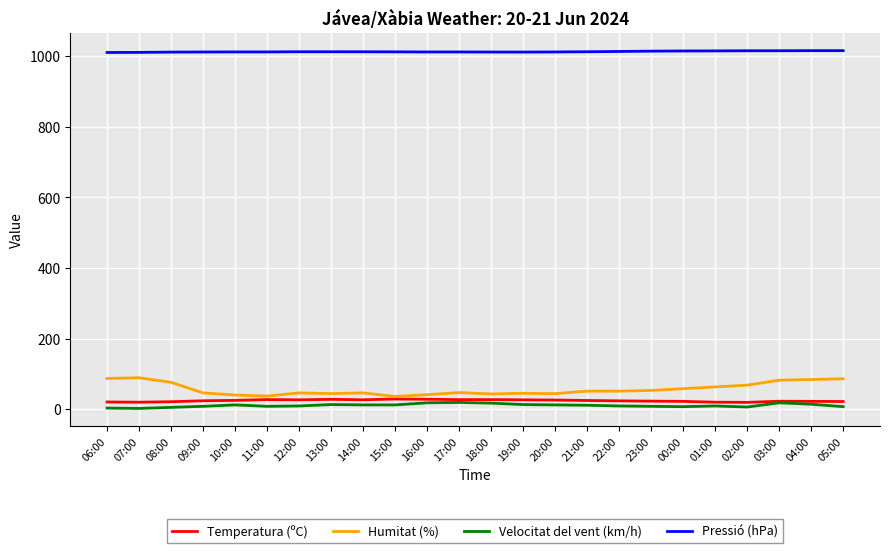

Which series has the largest range (max minus min)?

Humitat (%)